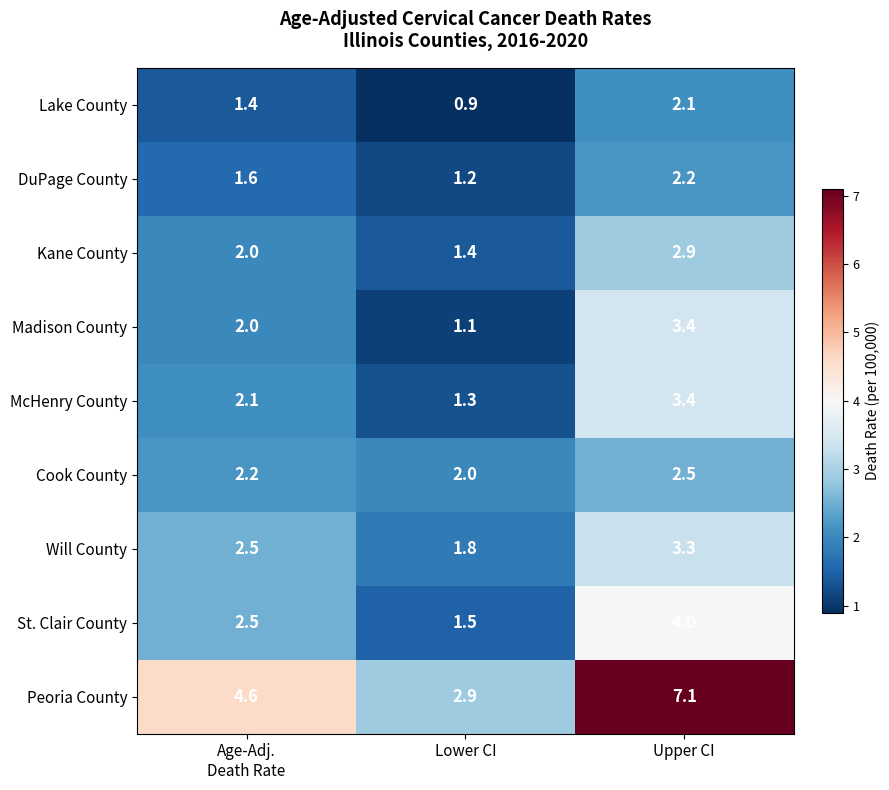

At which category is the sum across all series the highest?

Upper CI